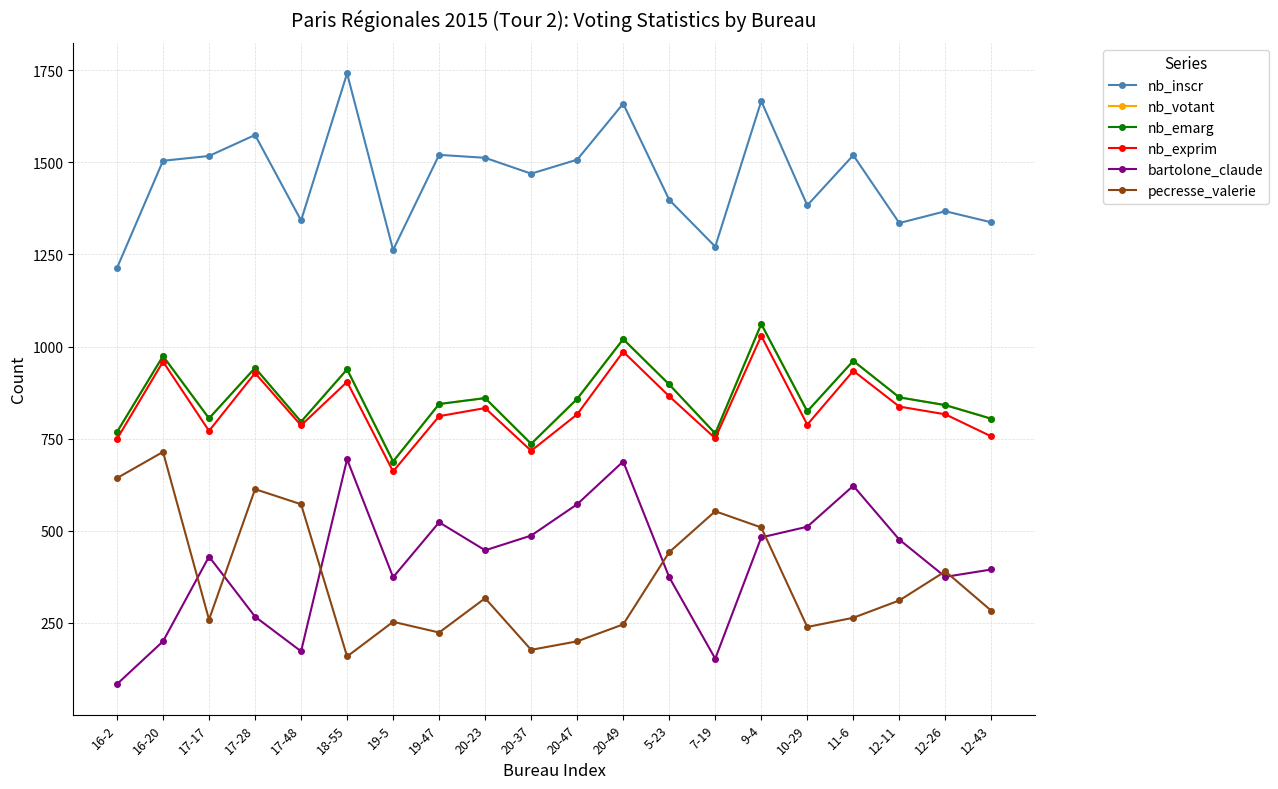

True or false: nb_inscr and nb_votant cross at least once.

False